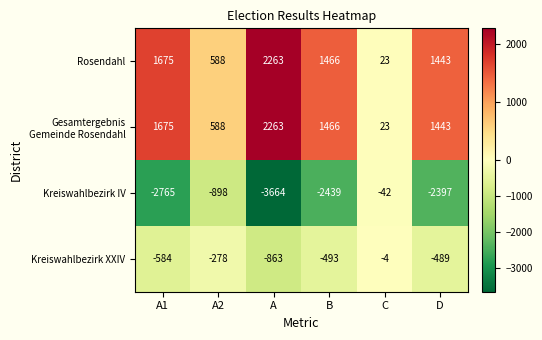

Which label corresponds to the largest value in the chart?

A